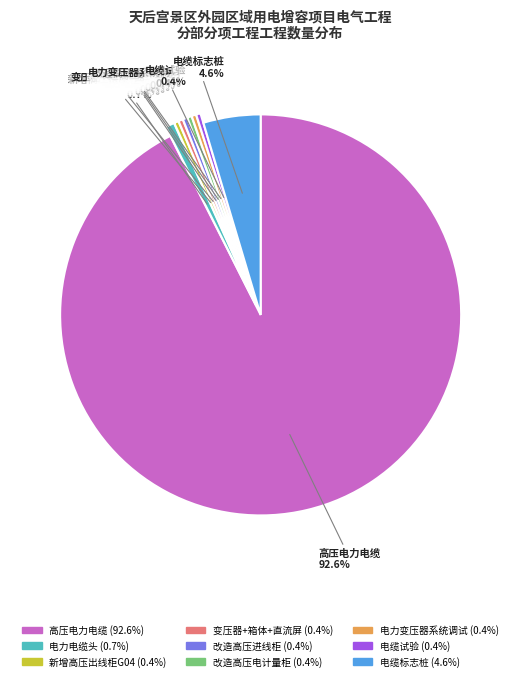

What portion of the pie excludes 新增高压出线柜G04?

99.6%